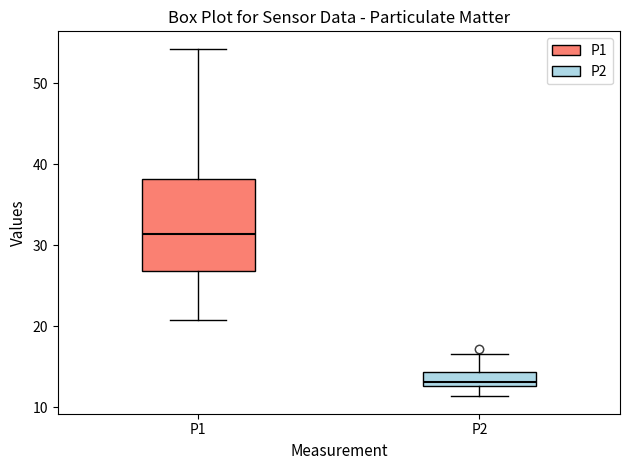

Where is the upper edge of the box for P2 on the y-axis? The values are not printed on the chart, so give them approximately, as read against the axis.

14